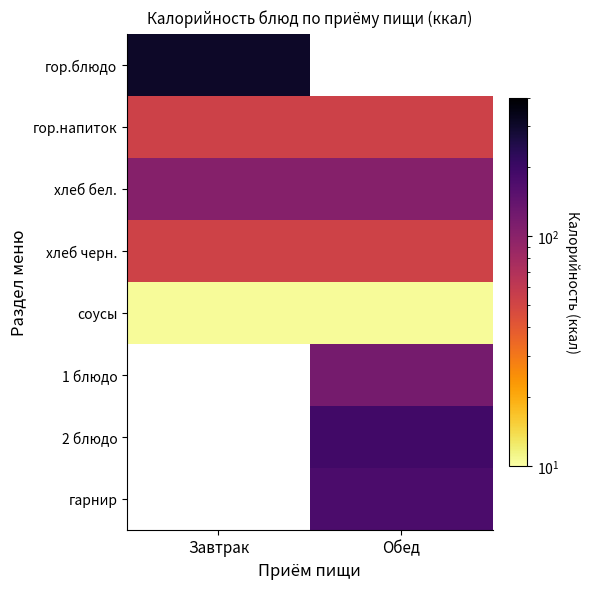

What is the maximum value shown in the chart?

307.7